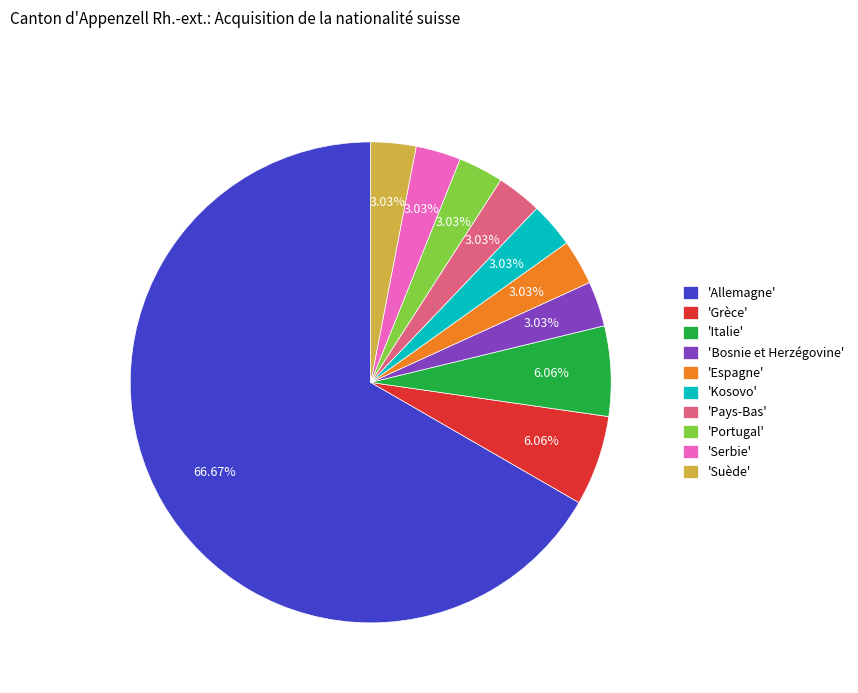

What is the largest slice in the pie chart?

'Allemagne'